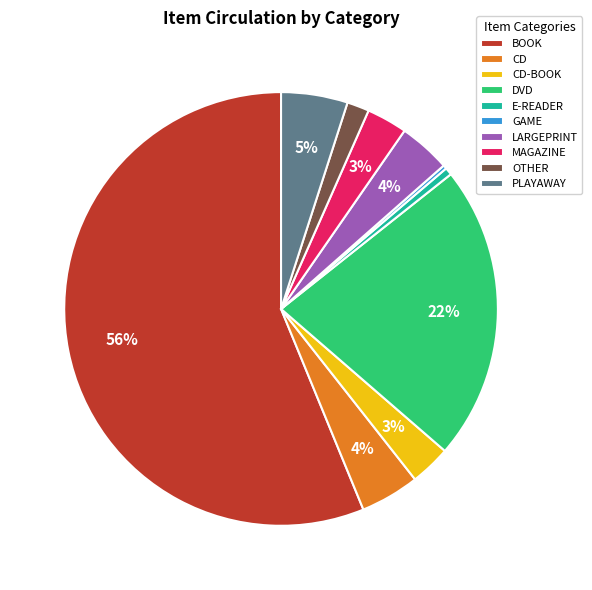

Which has a higher value, MAGAZINE or E-READER?

MAGAZINE